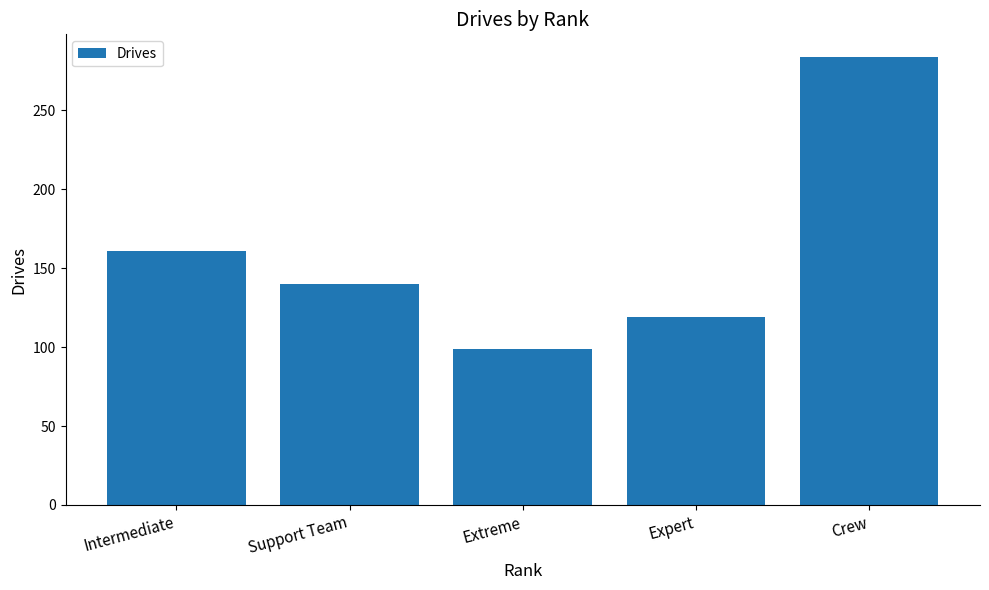

What is the label of the 4th bar from the right?

Support Team